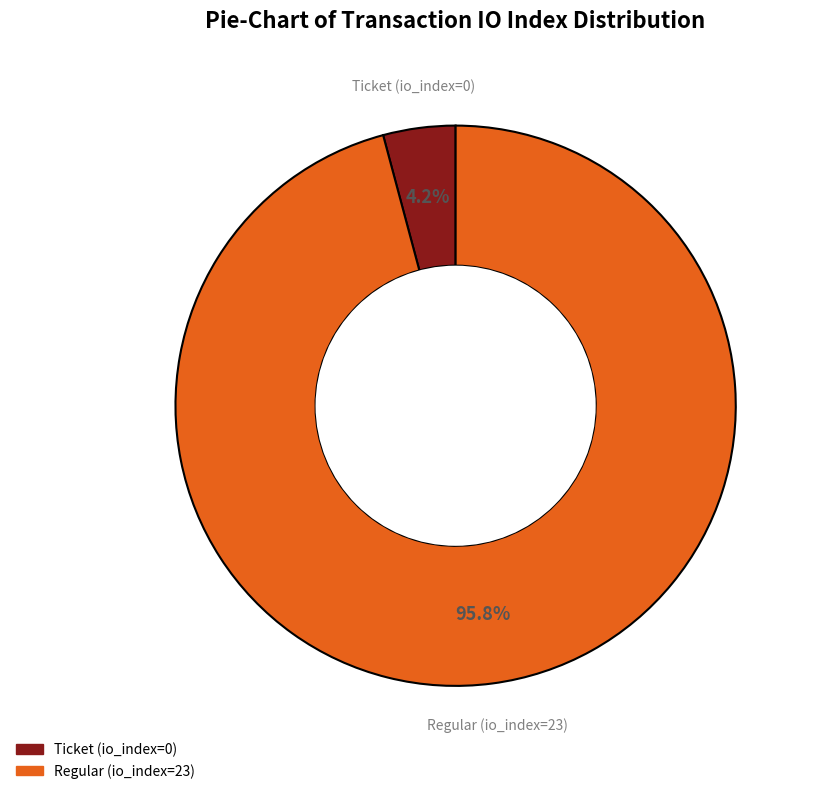

Does Ticket (io_index=0) account for over 50% of the chart?

No